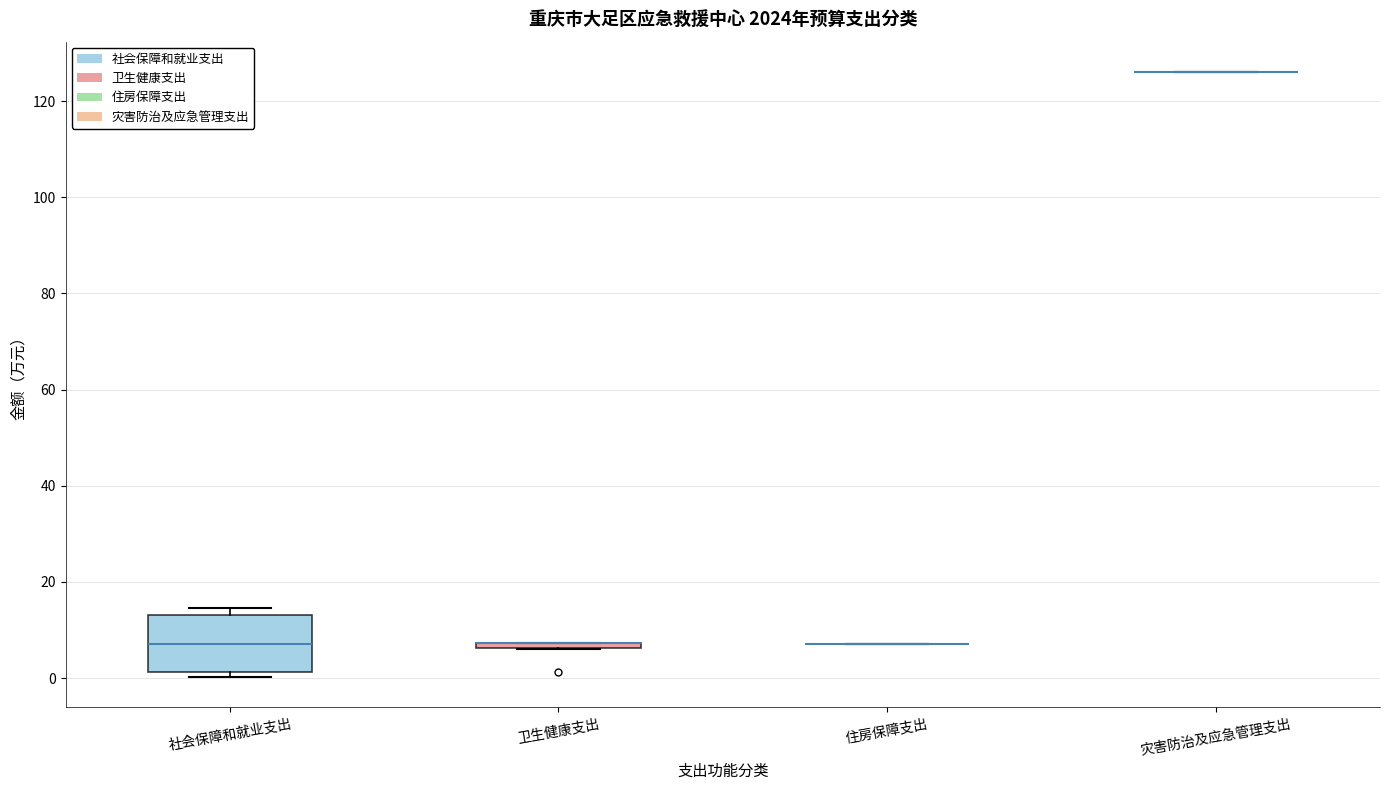

Where is the upper edge of the box for 卫生健康支出 on the y-axis? The values are not printed on the chart, so give them approximately, as read against the axis.

8